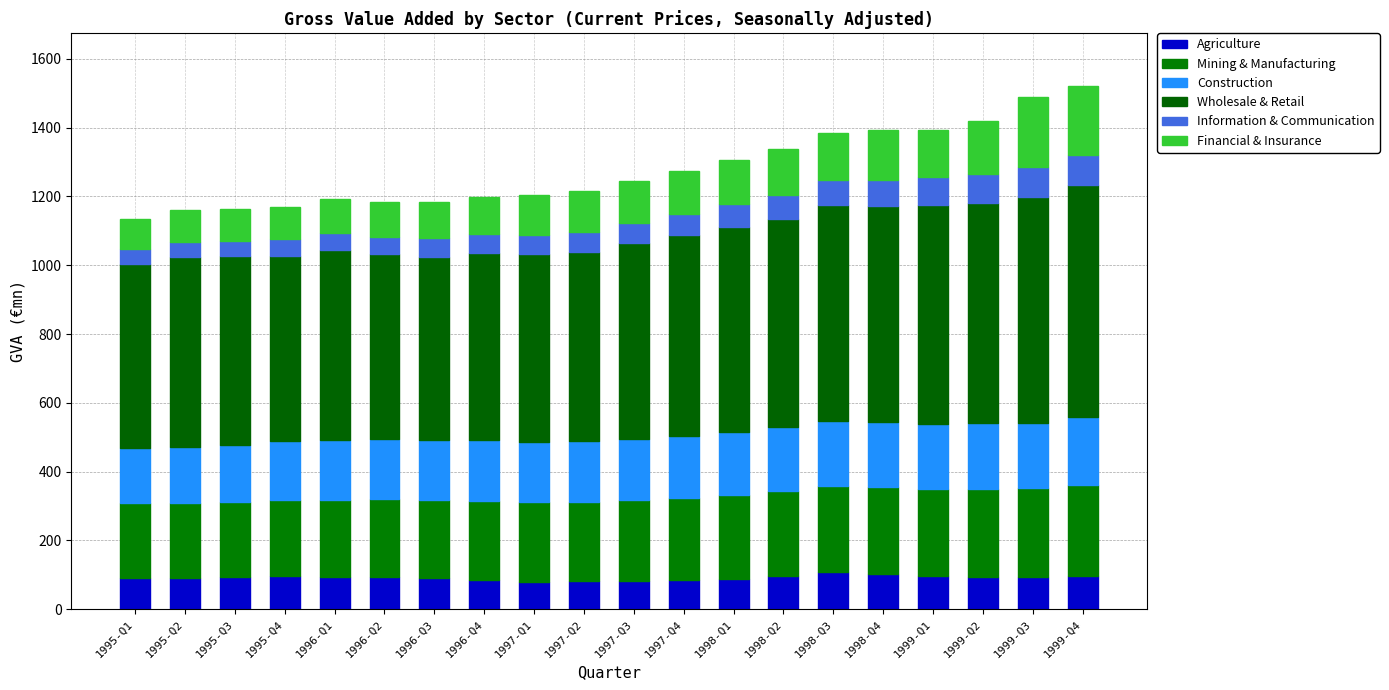

What is the difference between the maximum and second lowest values in the Construction series?

32.4